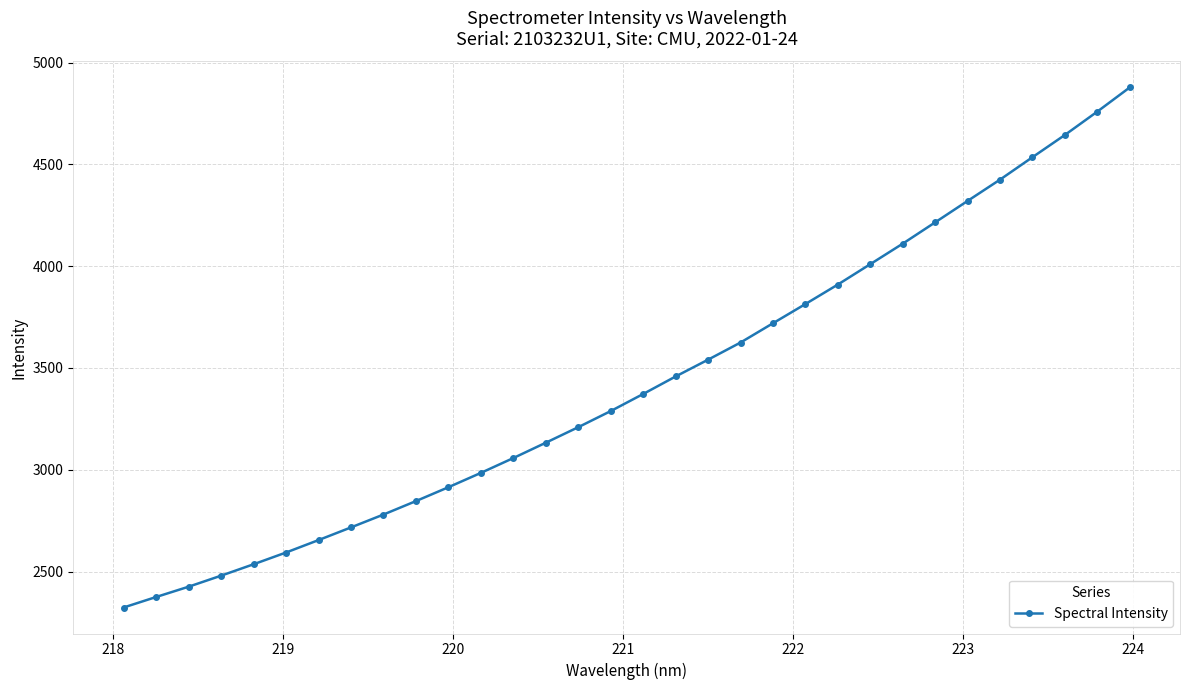

What is the maximum value shown in the chart?

4878.3